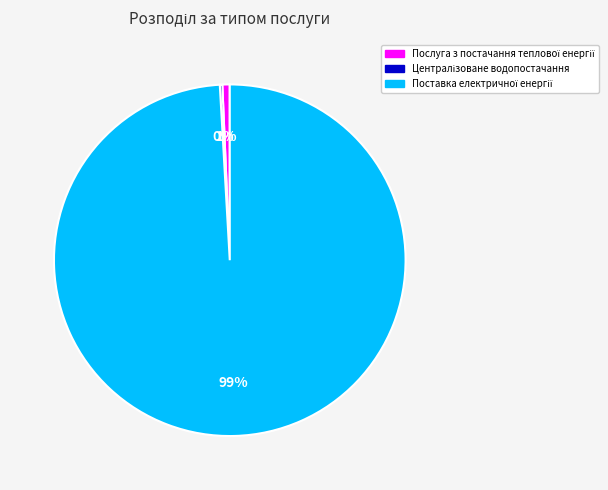

Is there any slice that represents more than half of the pie?

Yes